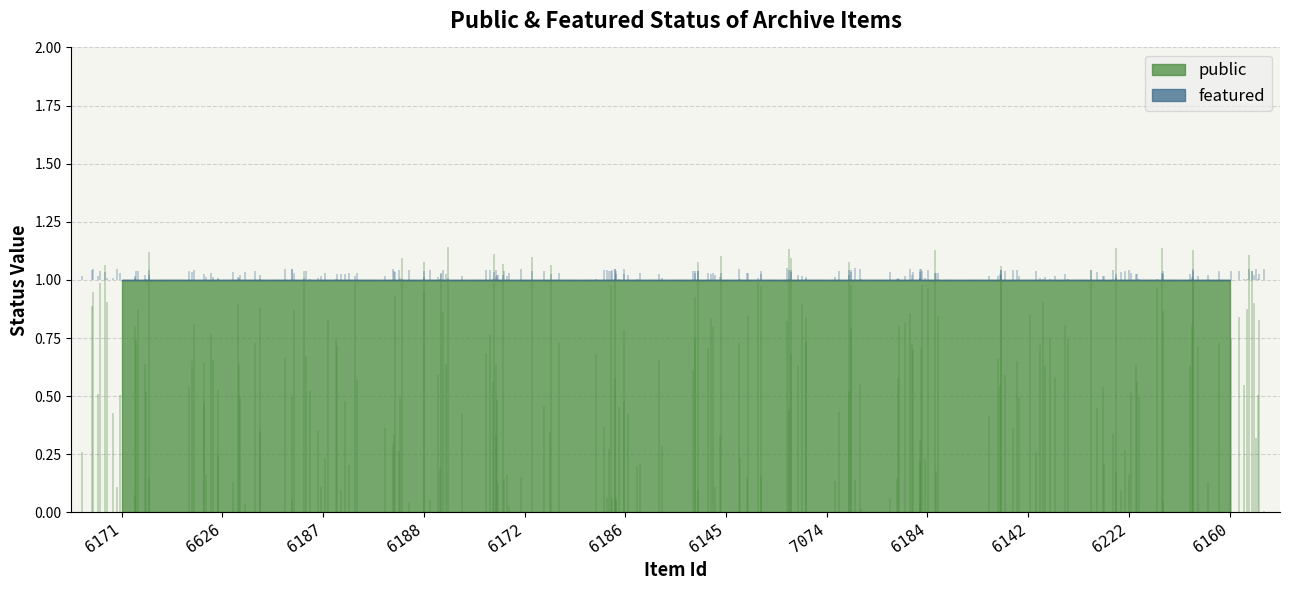

True or false: public and featured intersect in this chart.

False